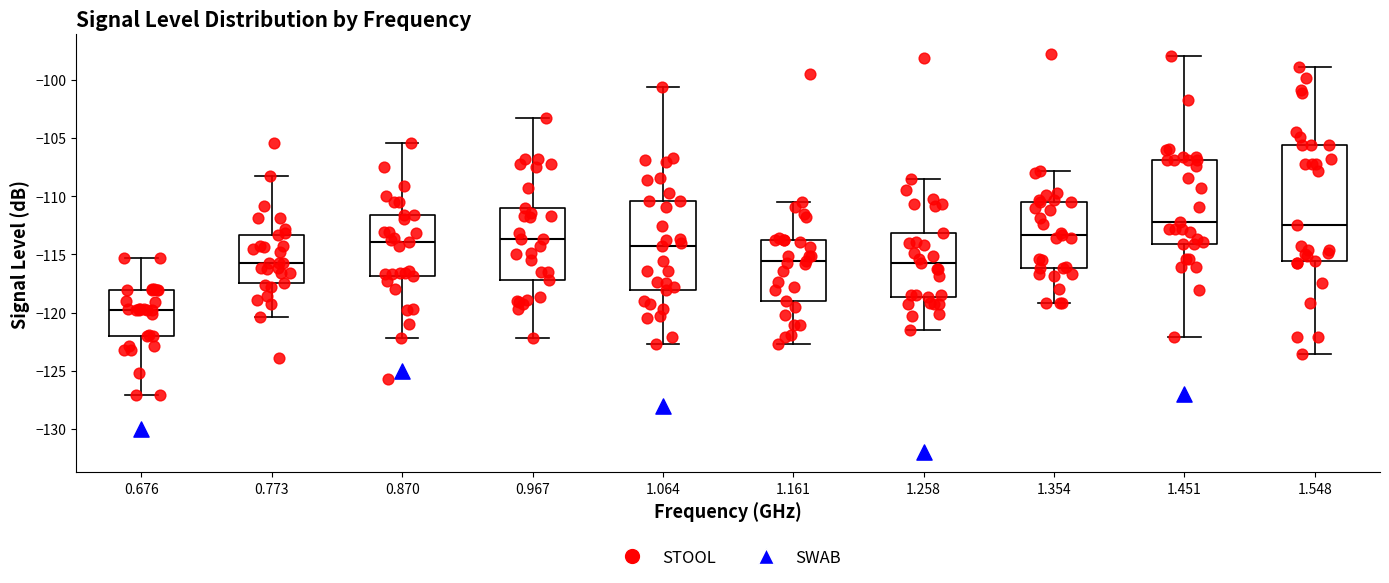

Reading left to right, read every box against the y-axis: the position of its median line, the range the box covers, and the ends of its whiskers. The values are not printed on the chart, so give them approximately, as read against the axis.

0.676: median -120.0, box -122.0 to -118.0, whiskers -127.0 to -115.5
0.773: median -115.5, box -117.5 to -113.5, whiskers -120.5 to -108.5
0.870: median -114.0, box -117.0 to -111.5, whiskers -122.0 to -105.5
0.967: median -113.5, box -117.0 to -111.0, whiskers -122.0 to -103.5
1.064: median -114.5, box -118.0 to -110.5, whiskers -122.5 to -100.5
1.161: median -115.5, box -119.0 to -114.0, whiskers -122.5 to -110.5
1.258: median -115.5, box -118.5 to -113.0, whiskers -121.5 to -108.5
1.354: median -113.5, box -116.0 to -110.5, whiskers -119.0 to -108.0
1.451: median -112.0, box -114.0 to -107.0, whiskers -122.0 to -98.0
1.548: median -112.5, box -115.5 to -105.5, whiskers -123.5 to -99.0